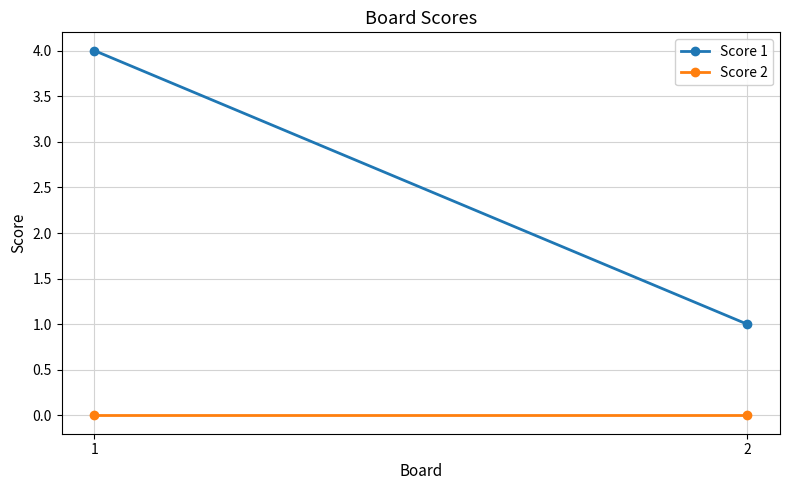

At which label is Score 1 closest to 2?

2